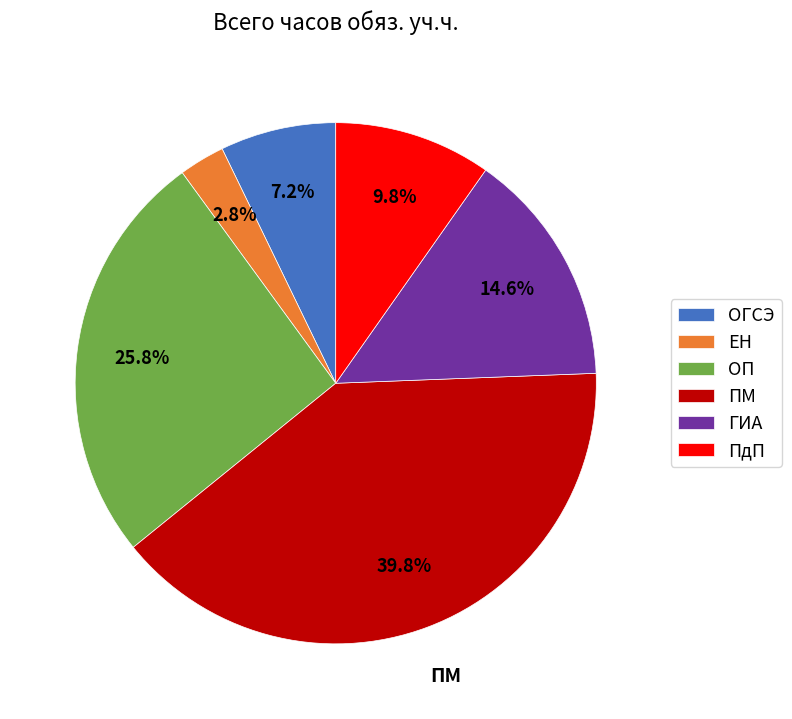

Rank the categories by value from lowest to highest.

ЕН, ОГСЭ, ПдП, ГИА, ОП, ПМ